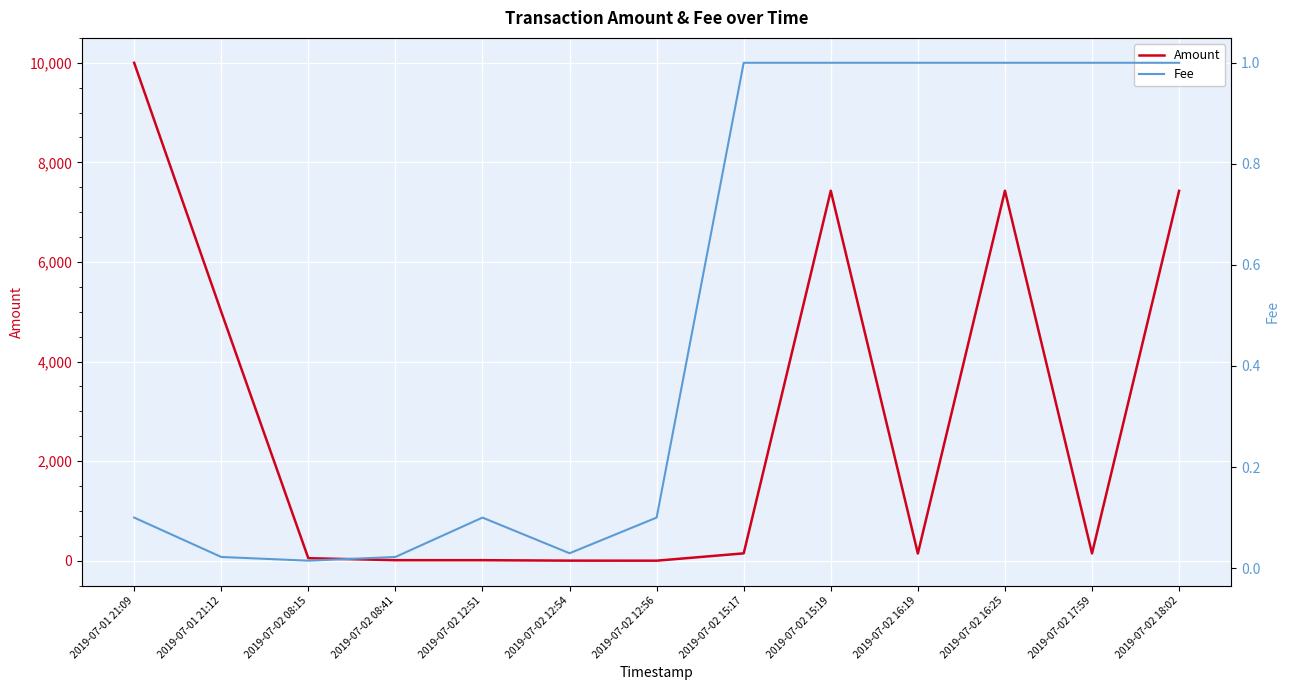

True or false: Amount has a value of 1.0 at 2019-07-02 12:54.

True